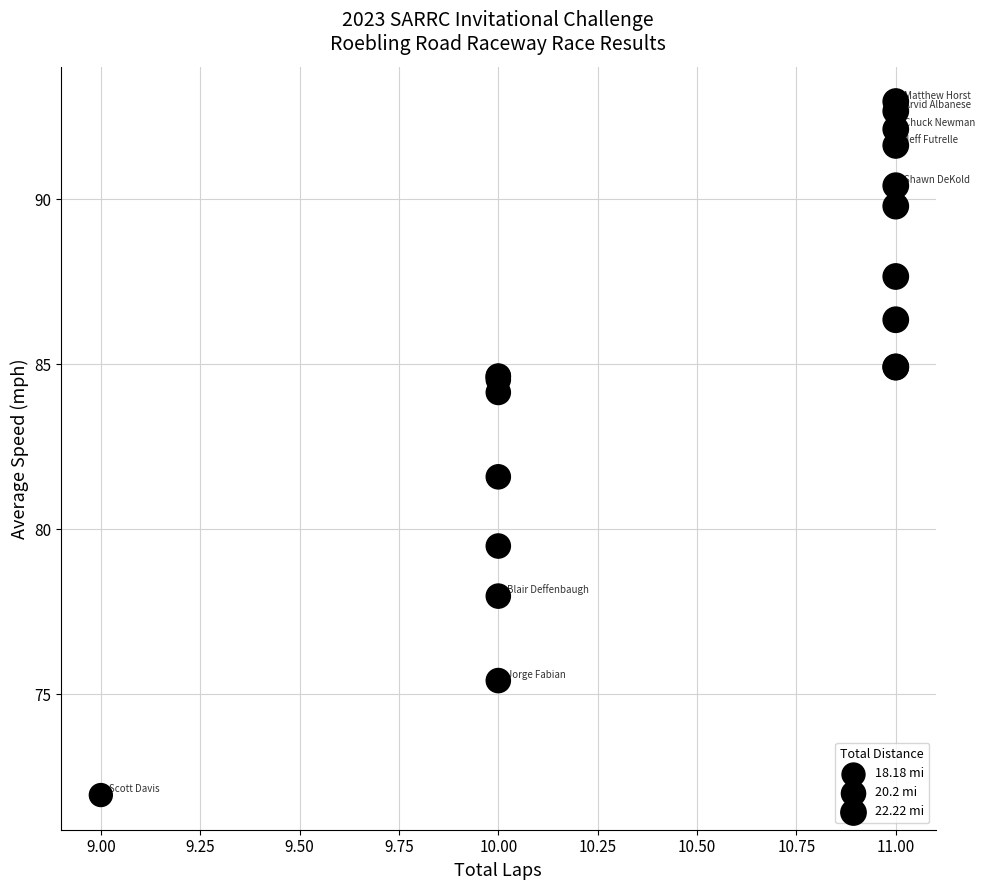

What Y value in the scatter plot is closest to 82?

81.6